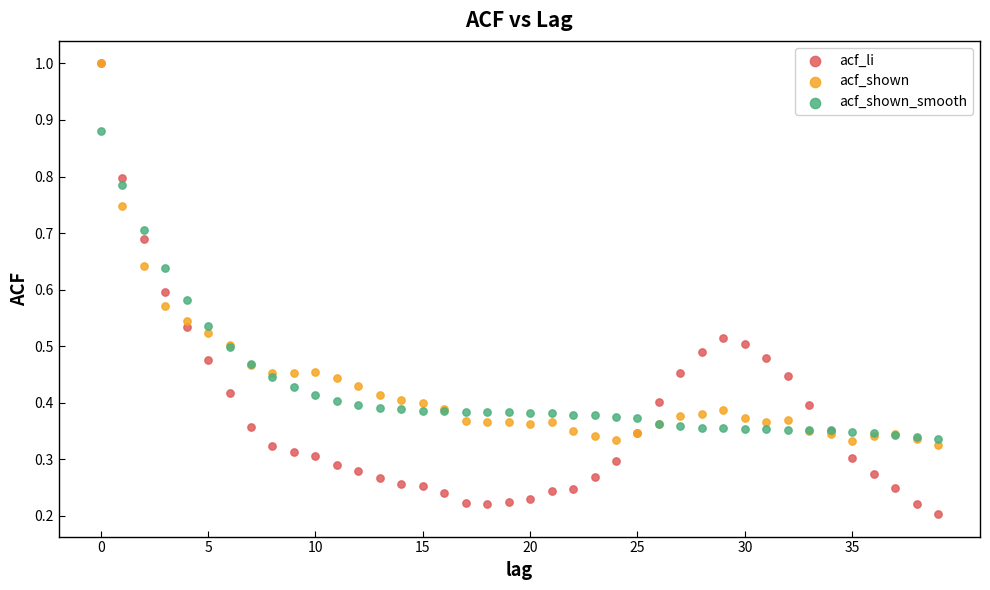

What are all the series names shown in the legend?

acf_li, acf_shown, acf_shown_smooth